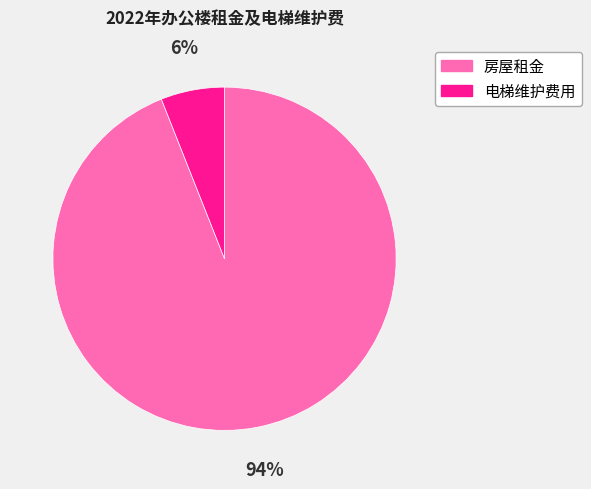

Combined, do 房屋租金 and 电梯维护费用 account for over 50%?

Yes